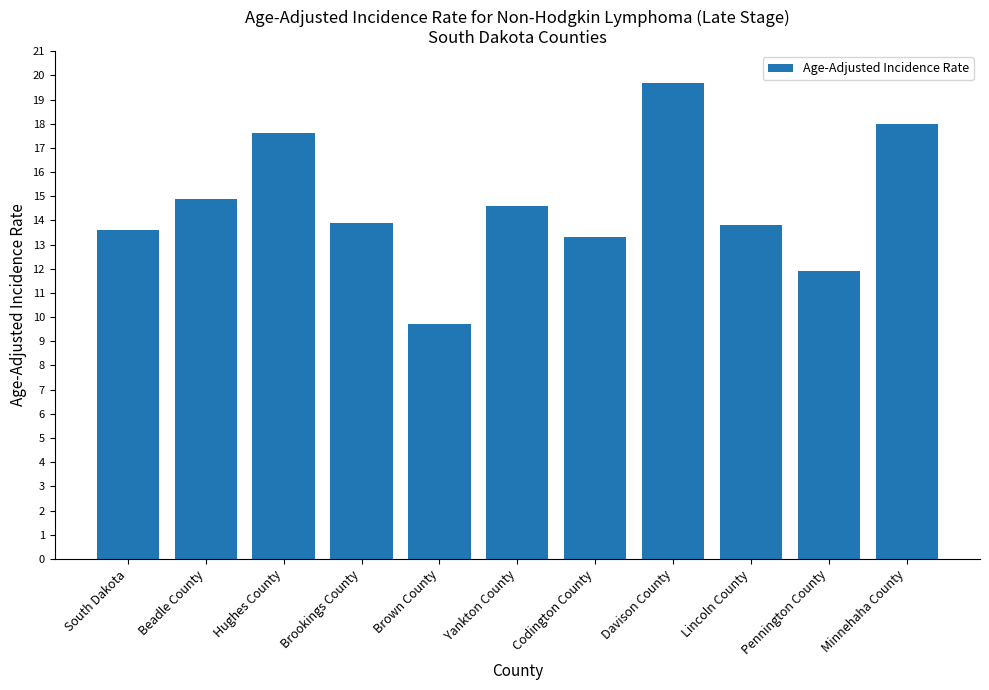

What is the label of the 1st bar from the left?

South Dakota